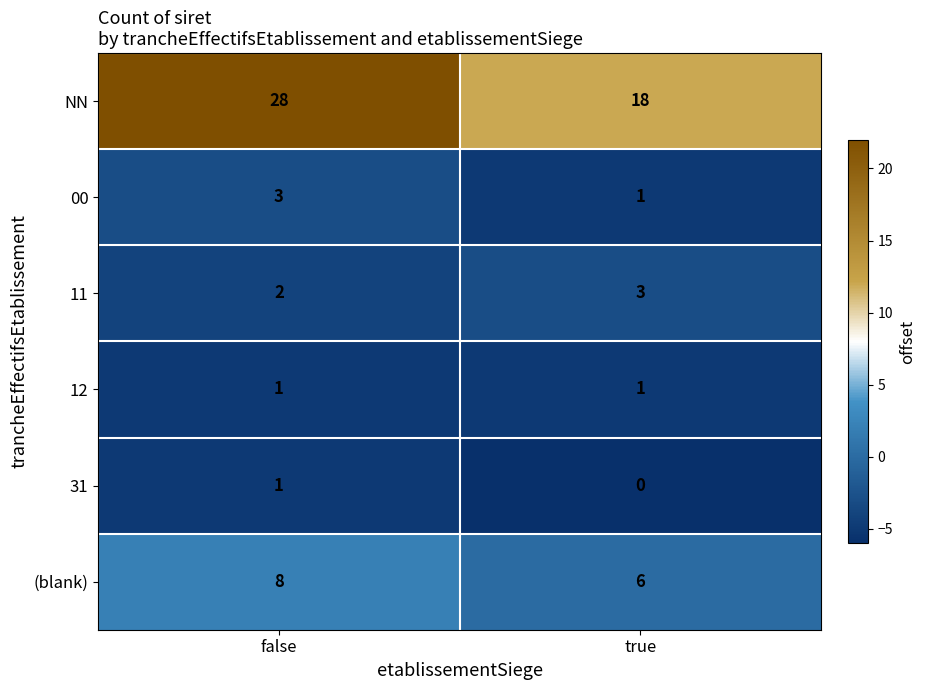

What is the average value of the (blank) series?

7